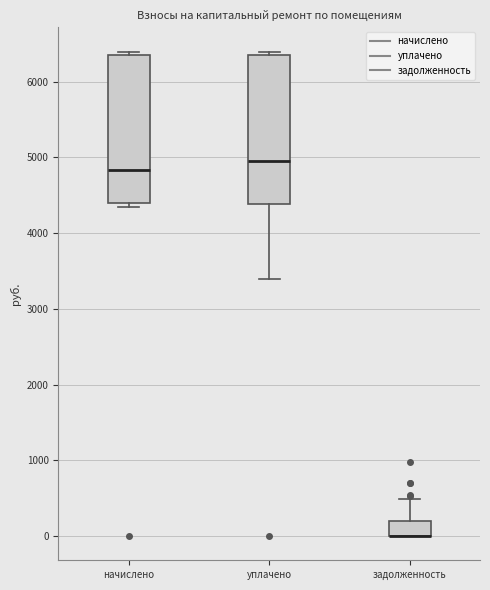

Reading left to right, transcribe this box plot: for each box, give where its median line is, the range the box spans, and where its two whiskers end, as read against the y-axis. The values are not printed on the chart, so give them approximately, as read against the axis.

начислено: median 4800, box 4400 to 6300, whiskers 4300 to 6400
уплачено: median 5000, box 4400 to 6300, whiskers 3400 to 6400
задолженность: median 0 (drawn on the box's lower edge), box 0 to 200, whiskers 0 to 500